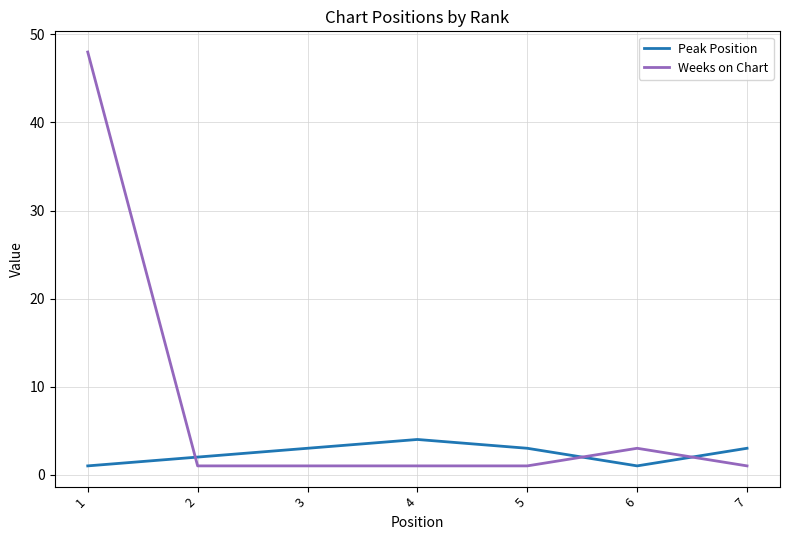

Does the chart have visible grid lines?

Yes